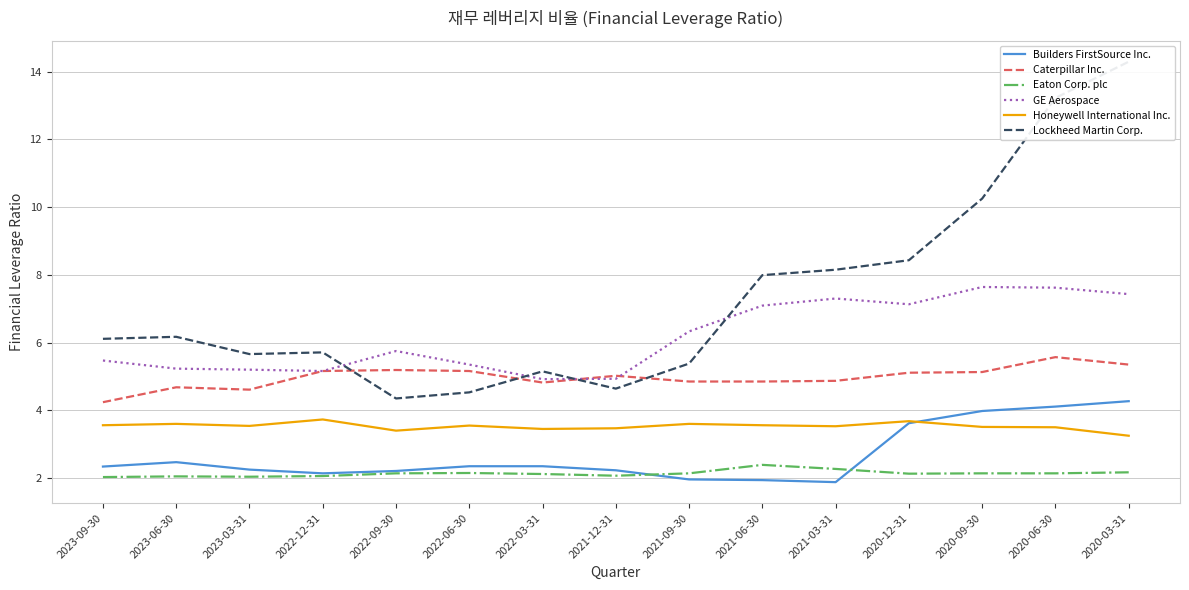

Does the chart have visible grid lines?

Yes